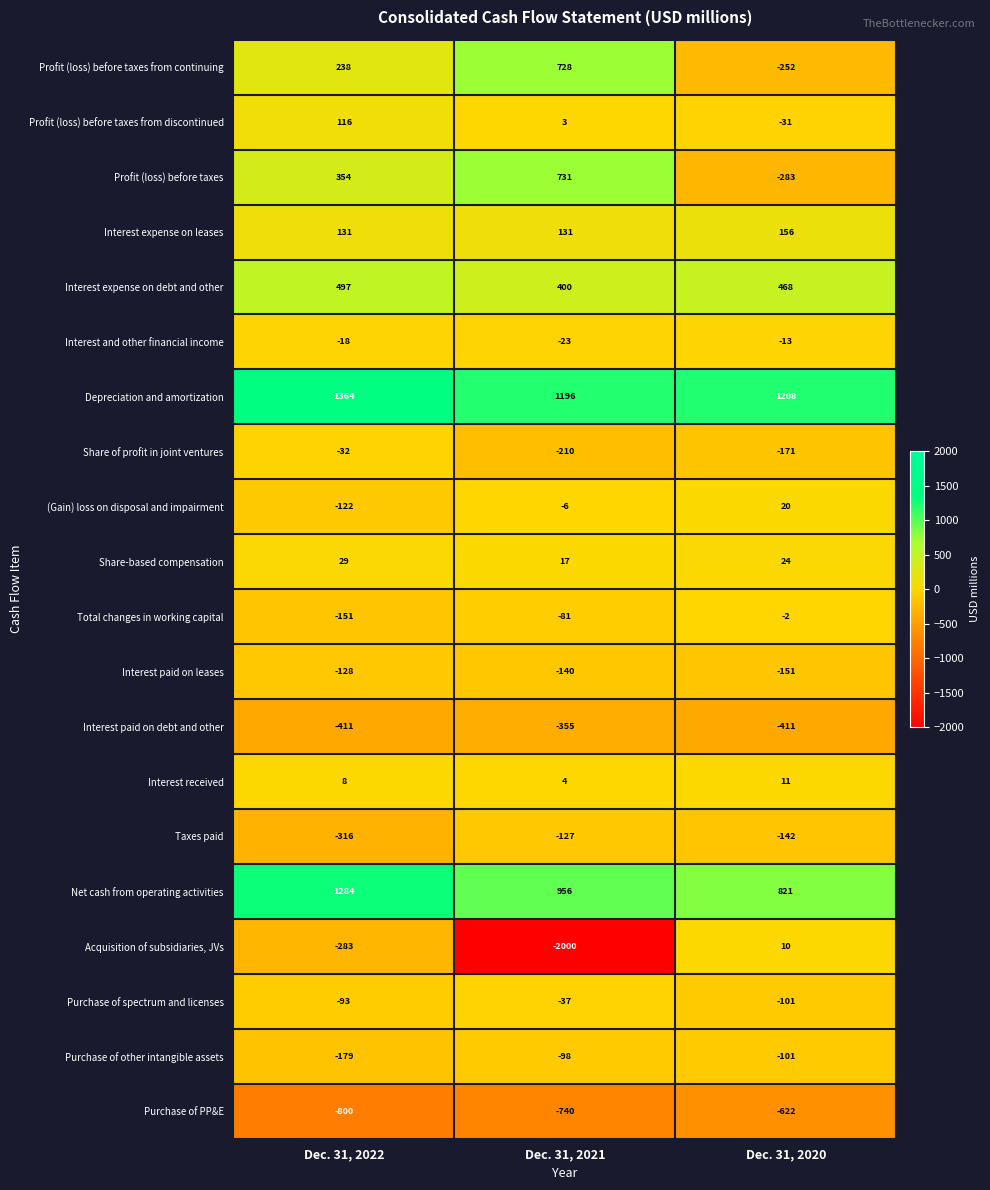

Rank the series at Dec. 31, 2021 from lowest to highest value.

Acquisition of subsidiaries, JVs, Purchase of PP&E, Interest paid on debt and other, Share of profit in joint ventures, Interest paid on leases, Taxes paid, Purchase of other intangible assets, Total changes in working capital, Purchase of spectrum and licenses, Interest and other financial income, (Gain) loss on disposal and impairment, Profit (loss) before taxes from discontinued, Interest received, Share-based compensation, Interest expense on leases, Interest expense on debt and other, Profit (loss) before taxes from continuing, Profit (loss) before taxes, Net cash from operating activities, Depreciation and amortization